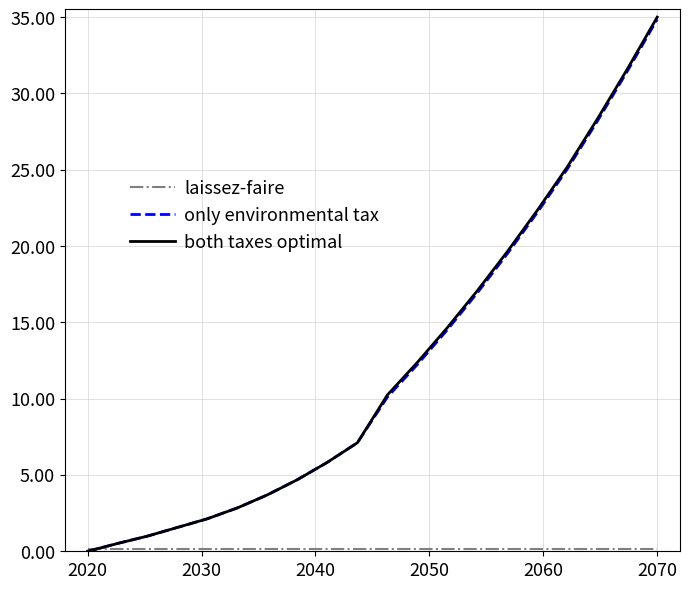

What is the greatest value displayed?

35.0